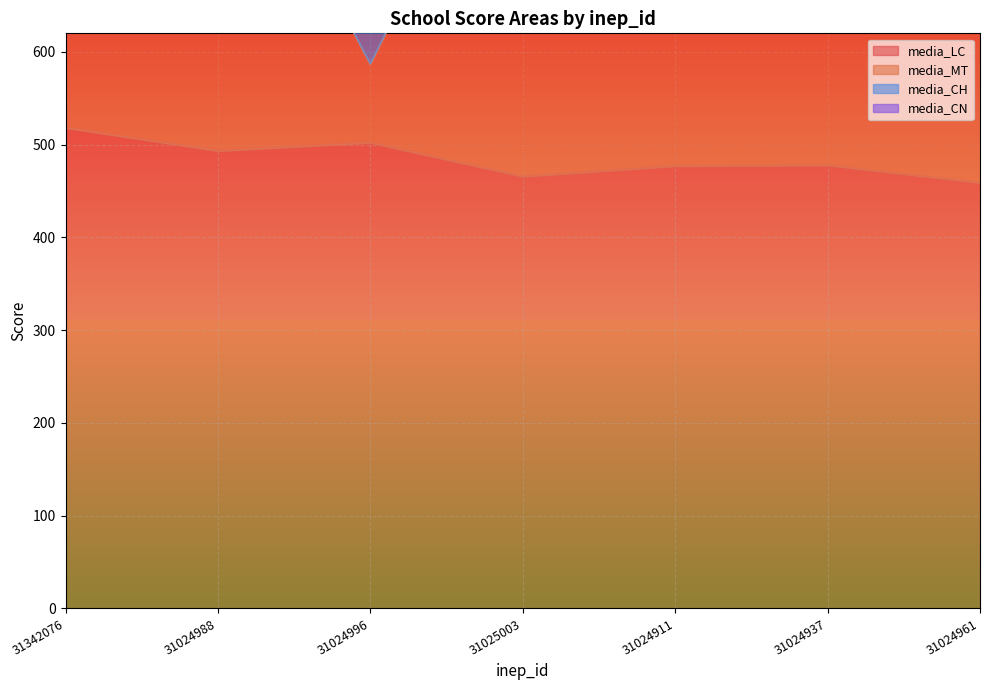

What is the lowest value of the media_MT series?

586.8